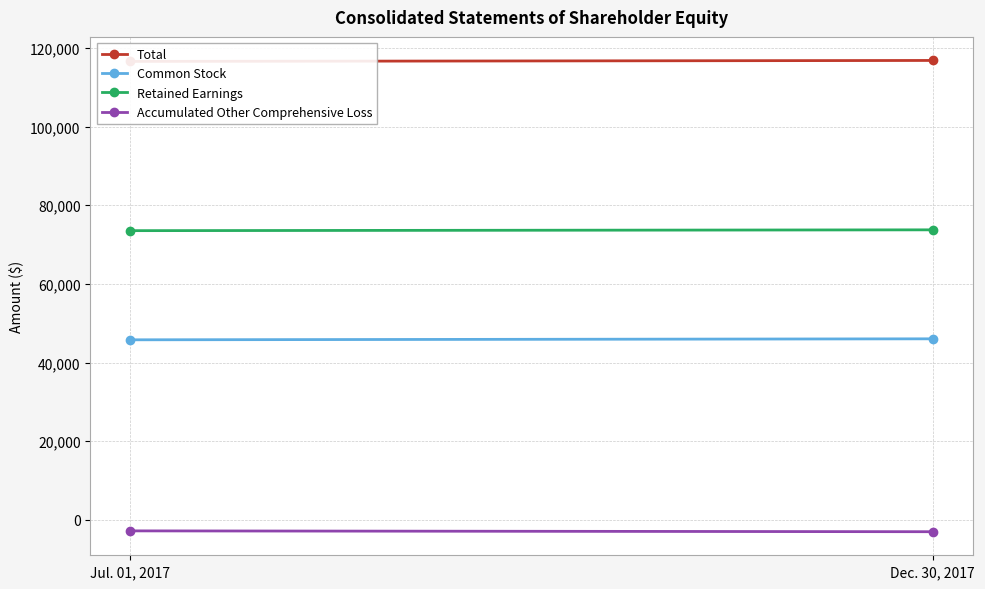

What is the label of the 1st point from the left?

Jul. 01, 2017